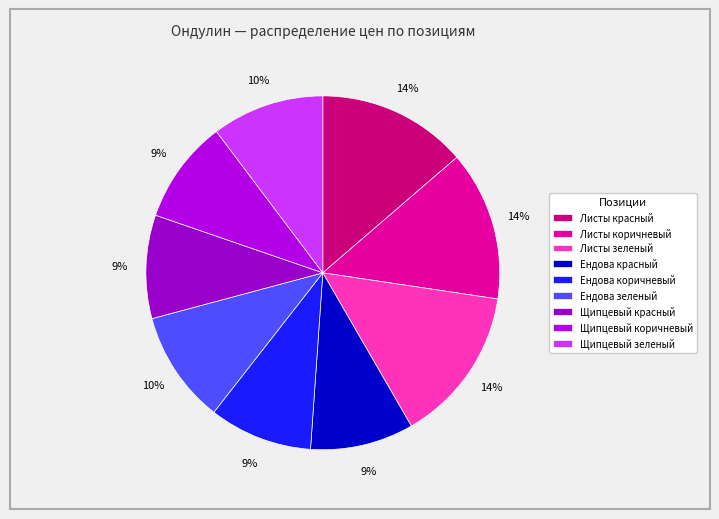

What is the change in value from Листы коричневый to Ендова зеленый?

-88.8